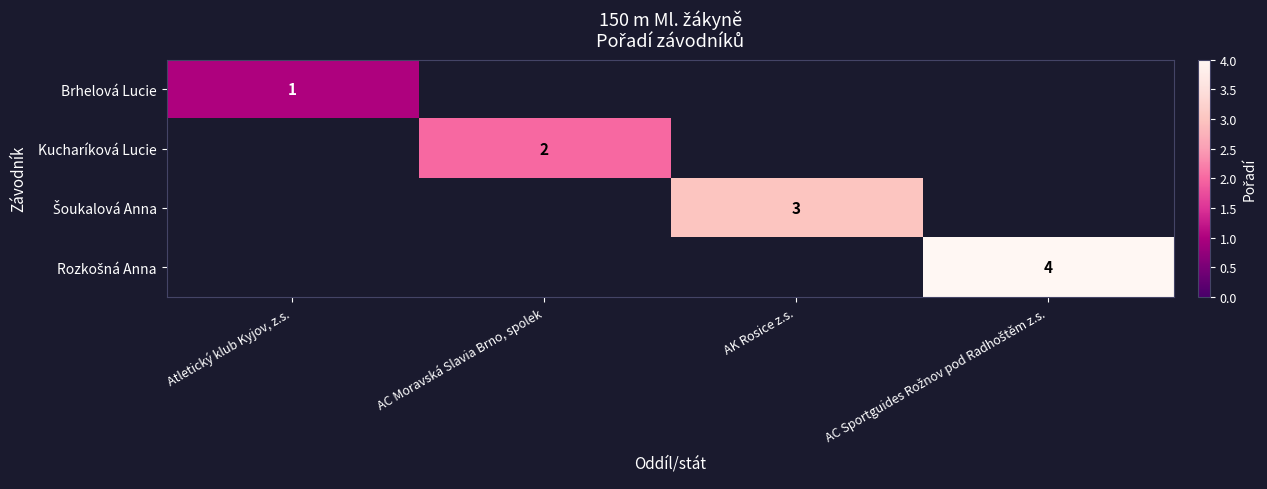

Rank the categories by Brhelová Lucie value from lowest to highest.

Atletický klub Kyjov, z.s., AC Moravská Slavia Brno, spolek, AK Rosice z.s., AC Sportguides Rožnov pod Radhoštěm z.s.